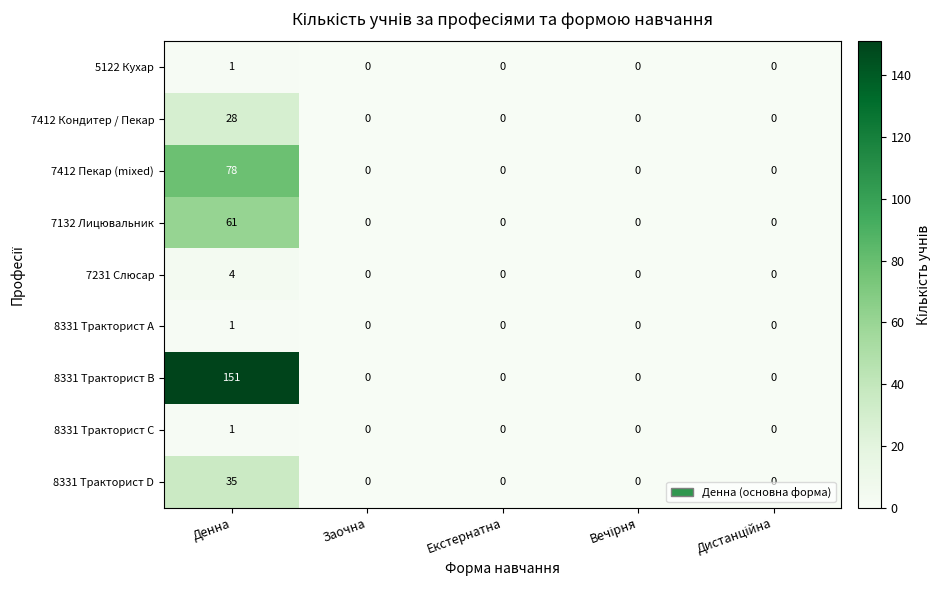

How many categories are shown in the chart?

5